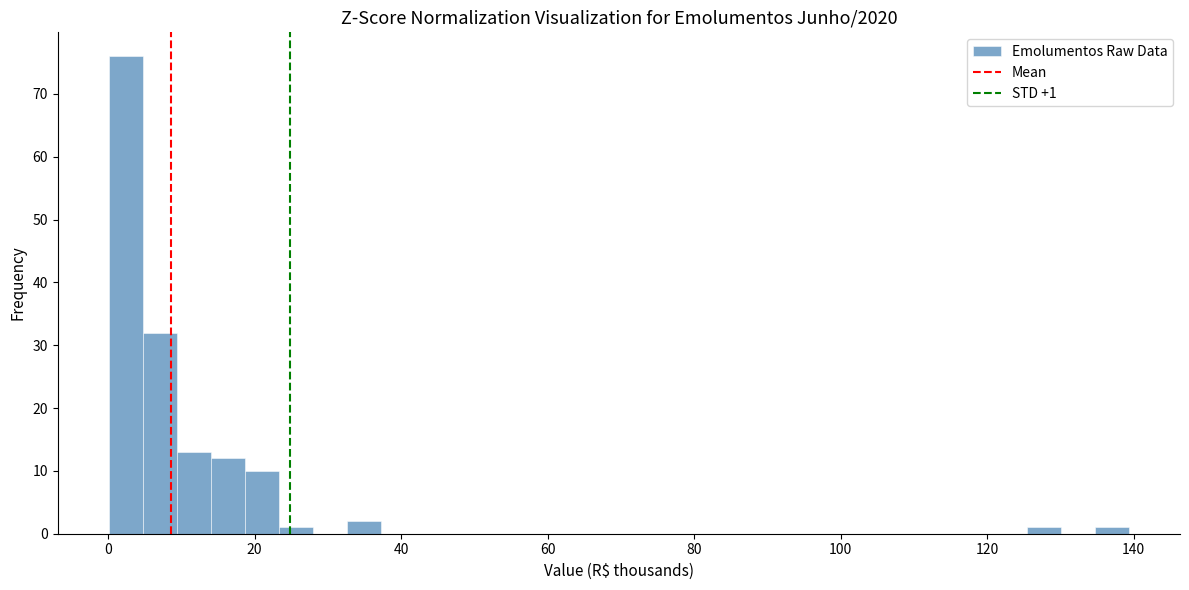

Around what value on the x-axis is the tallest bar? Give the approximate position of its centre, as read against the axis.

2